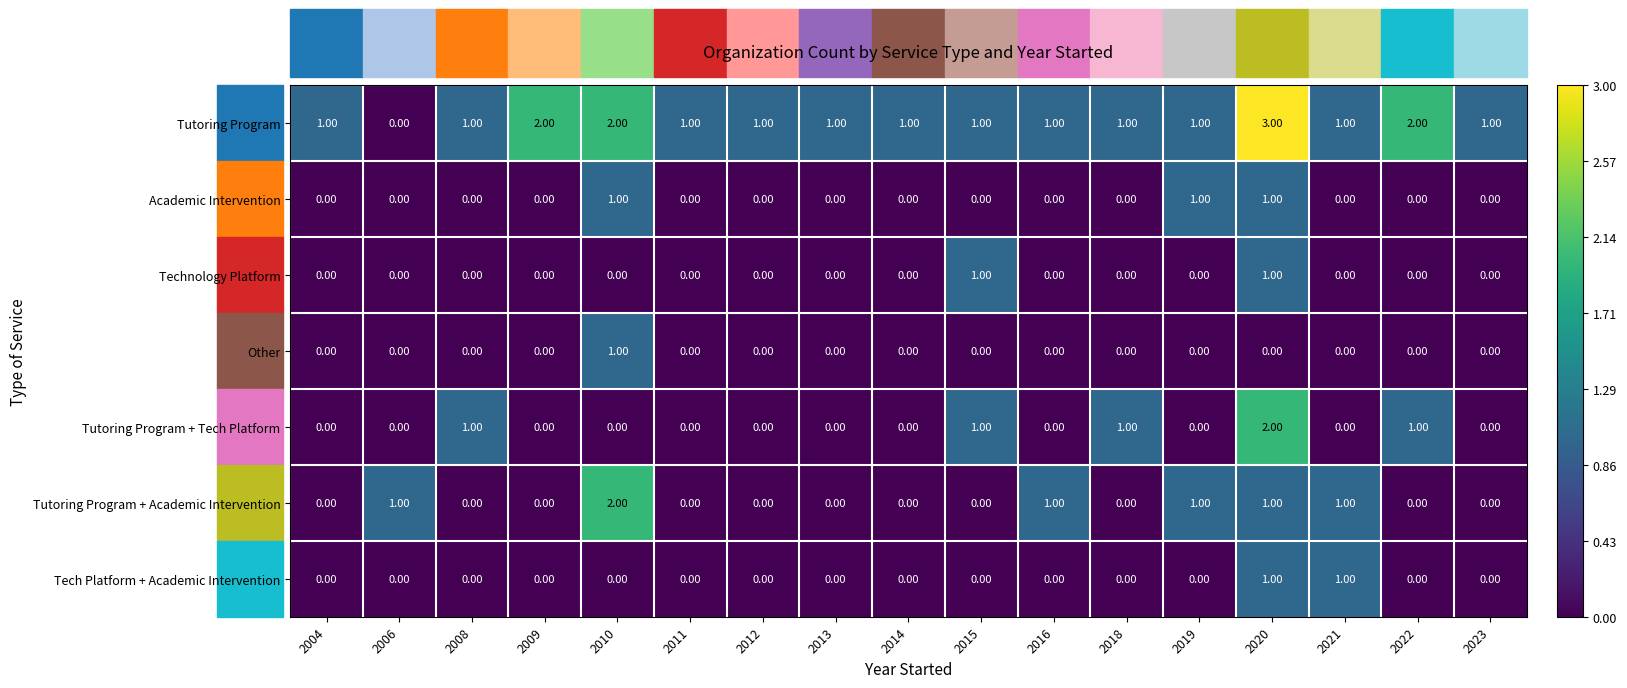

Which series has the largest total across all categories?

Tutoring Program